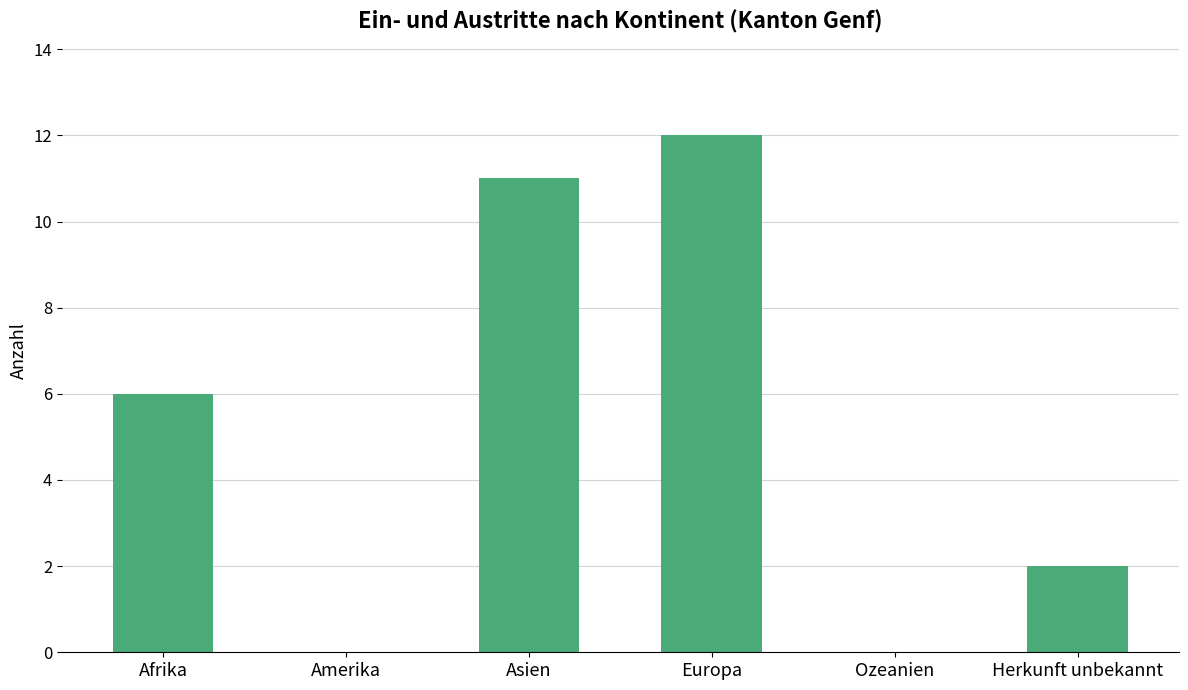

How many distinct data groups are displayed?

1